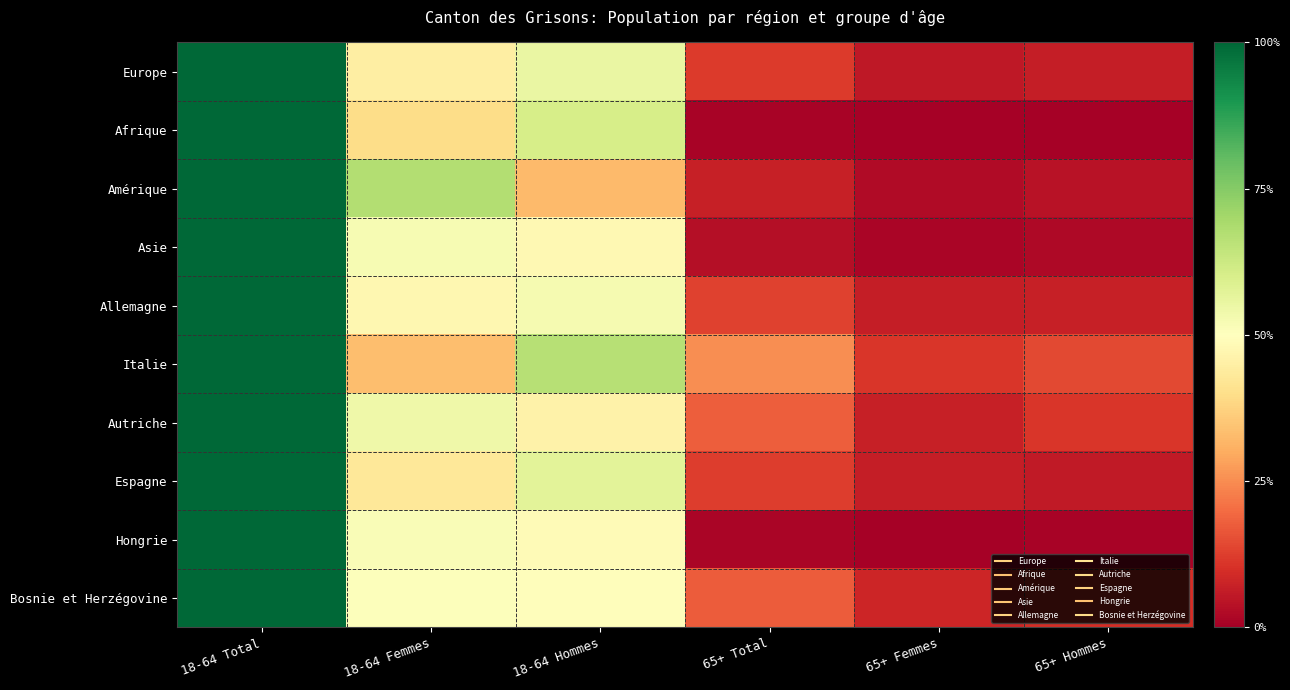

List the series in order of their peak value, highest first.

Europe, Afrique, Amérique, Asie, Allemagne, Italie, Autriche, Espagne, Hongrie, Bosnie et Herzégovine